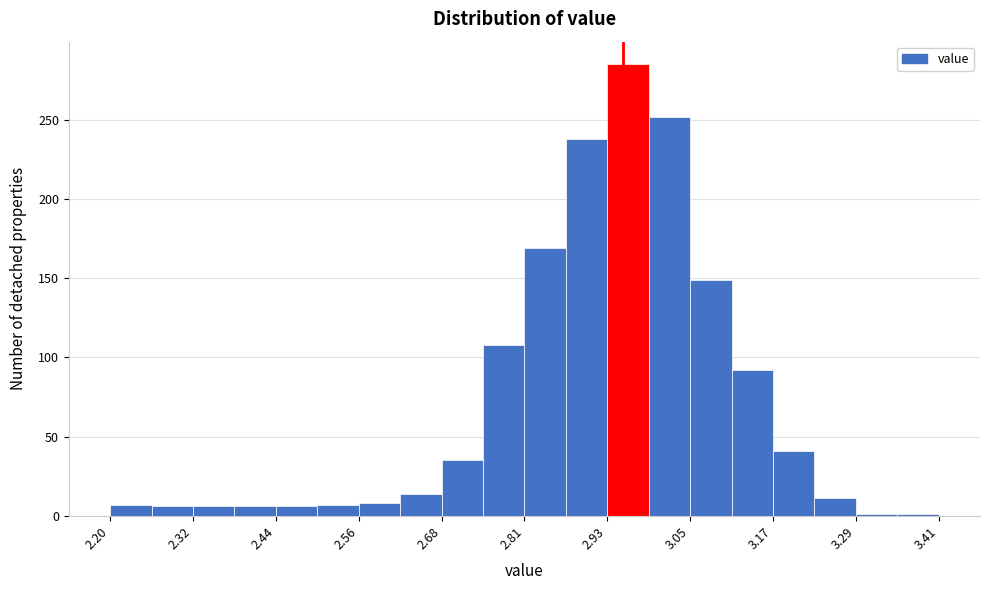

Around what value on the x-axis is the tallest bar? Give the approximate position of its centre, as read against the axis.

2.96